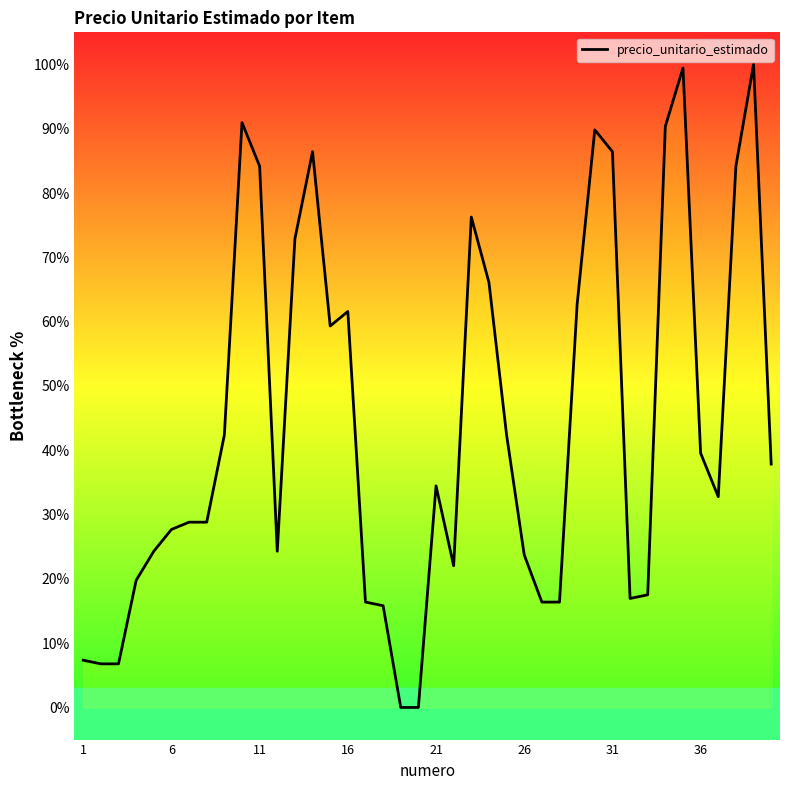

How many lines are shown in the chart?

1